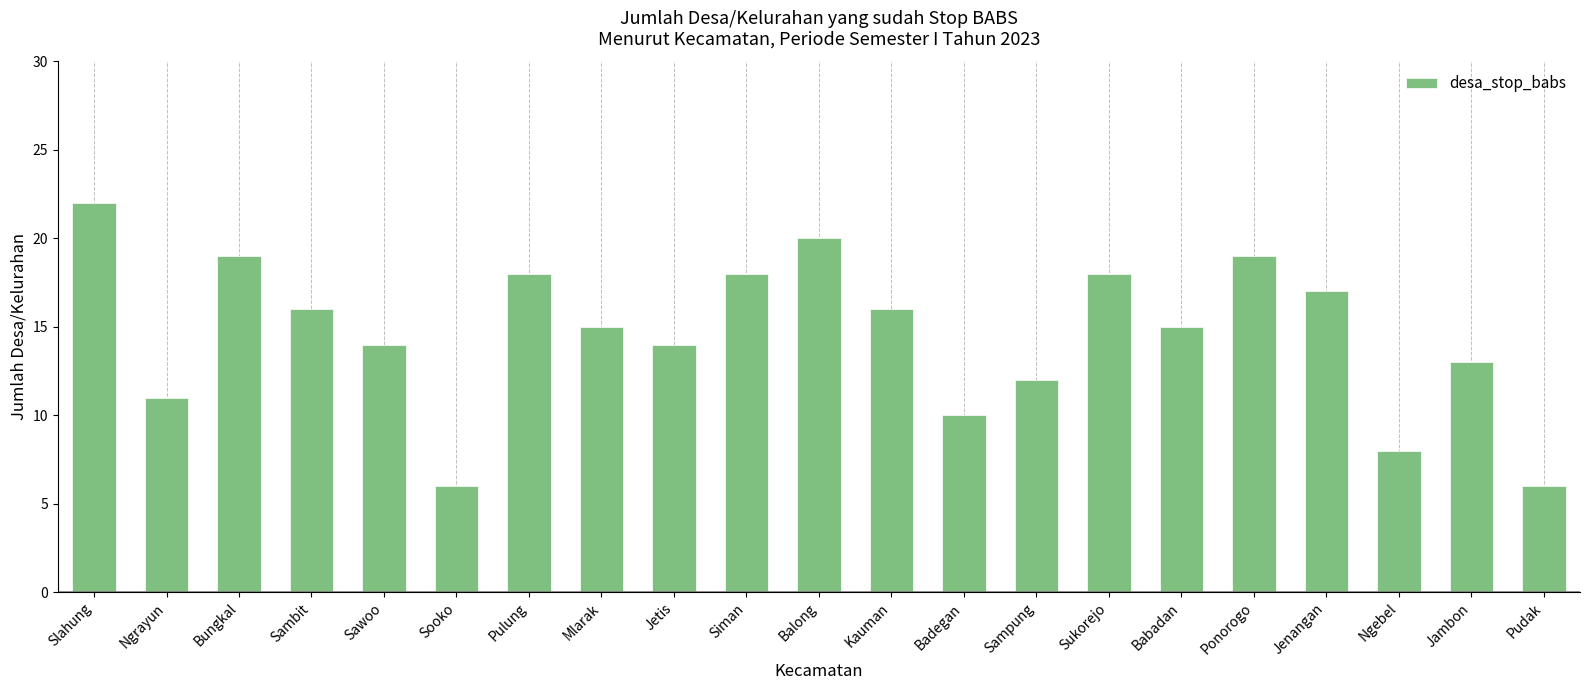

The value at Jetis is 14. True or false?

True